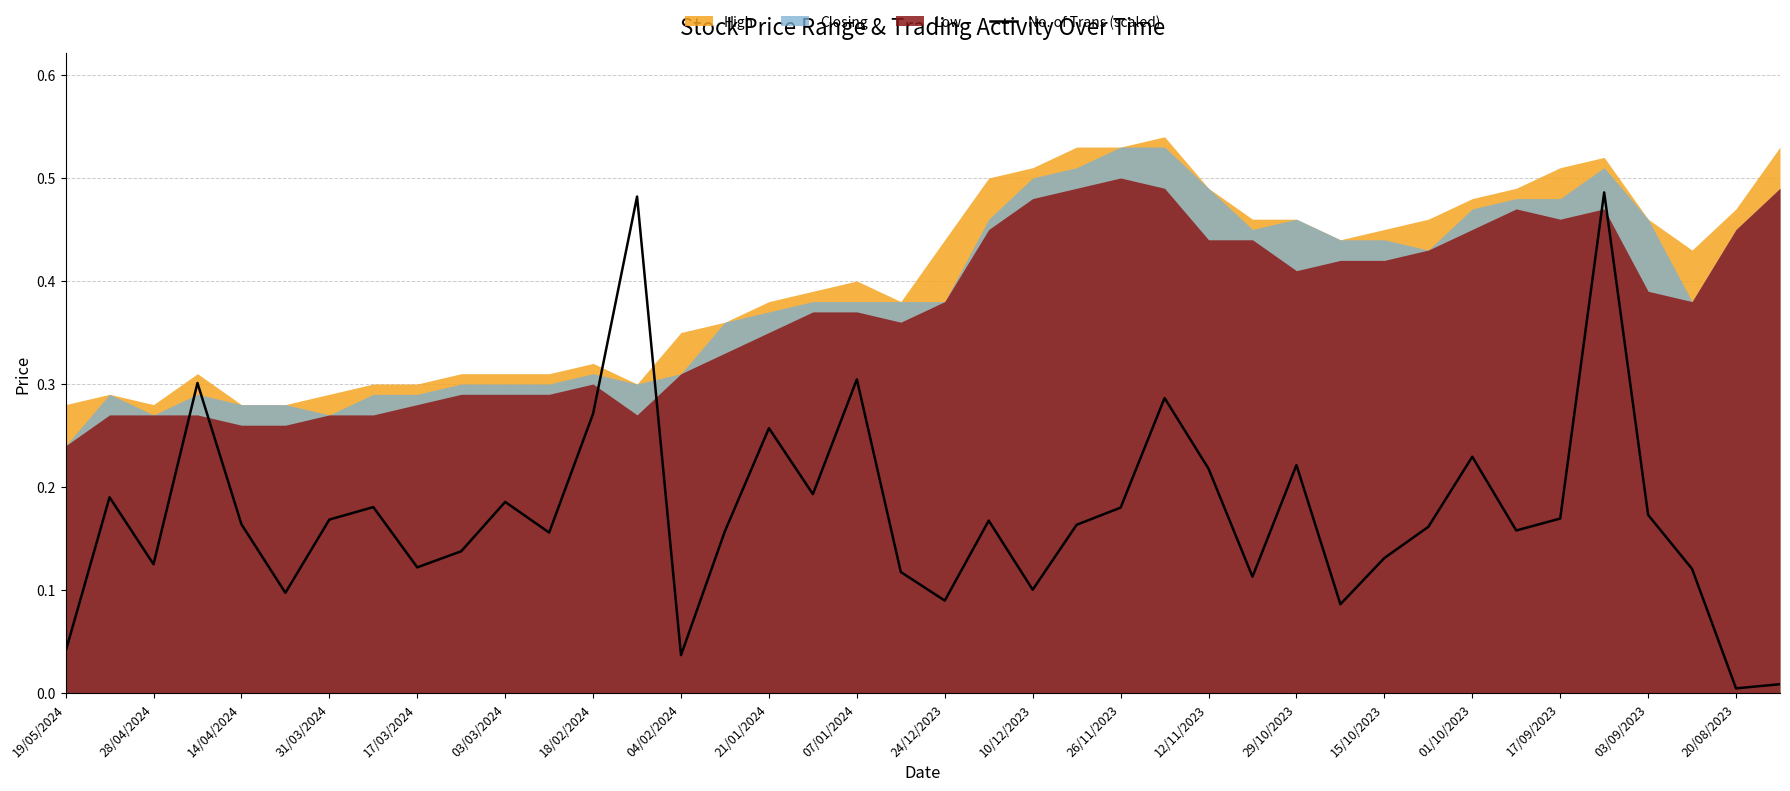

How many interior local valleys (lower than both neighbors) does the data have?

12